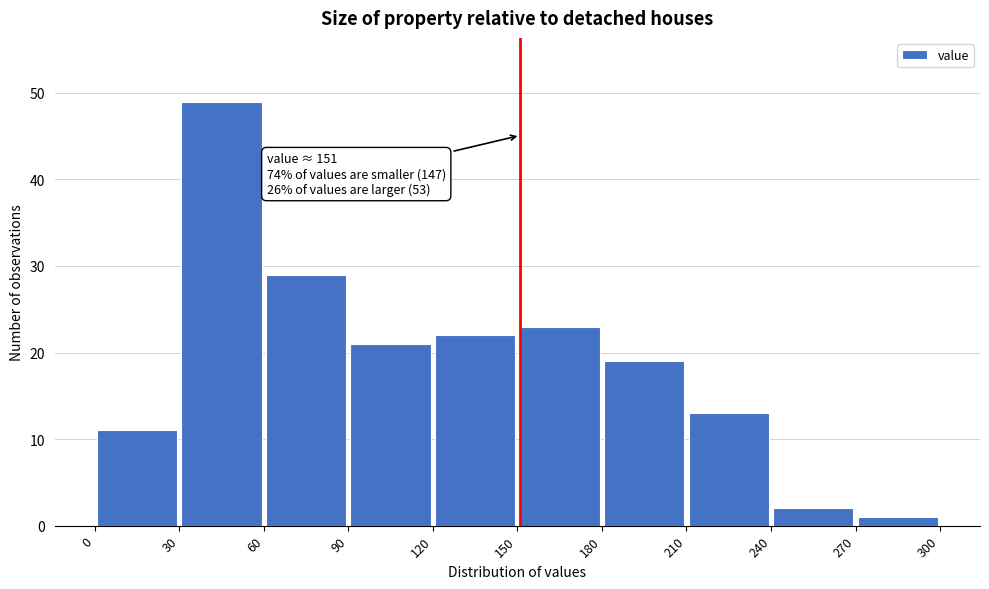

Over which range of the x-axis is the bar tallest?

30 to 60